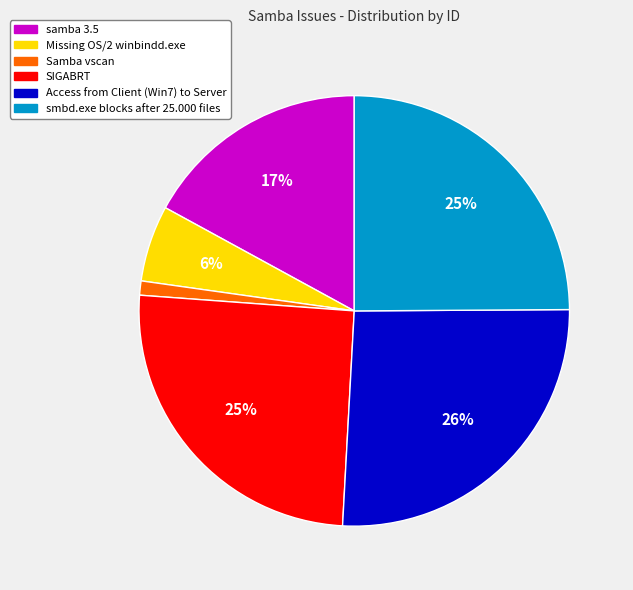

Which category has the smallest portion of the pie?

Samba vscan